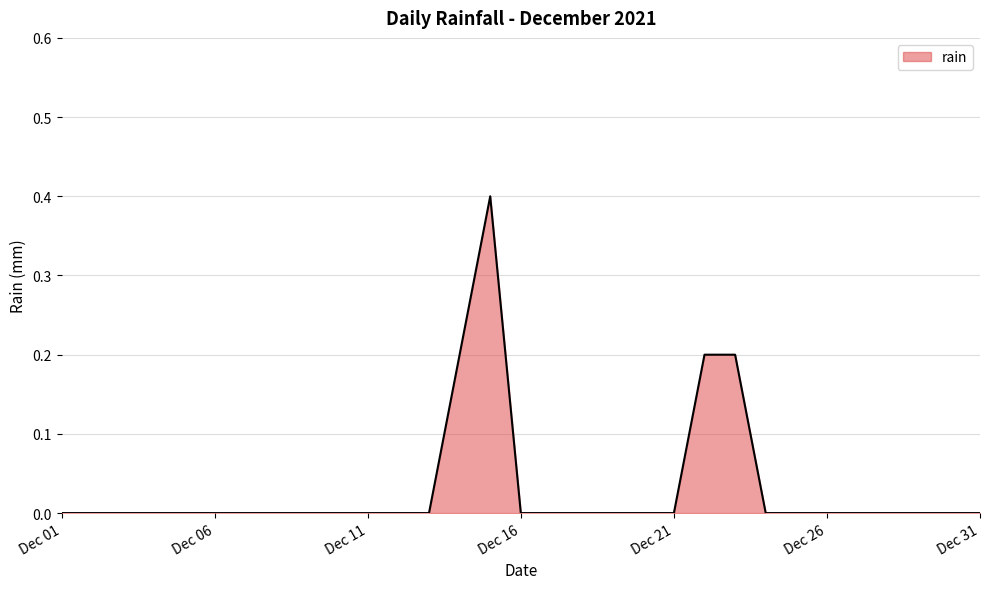

What is the maximum value shown in the chart?

0.4